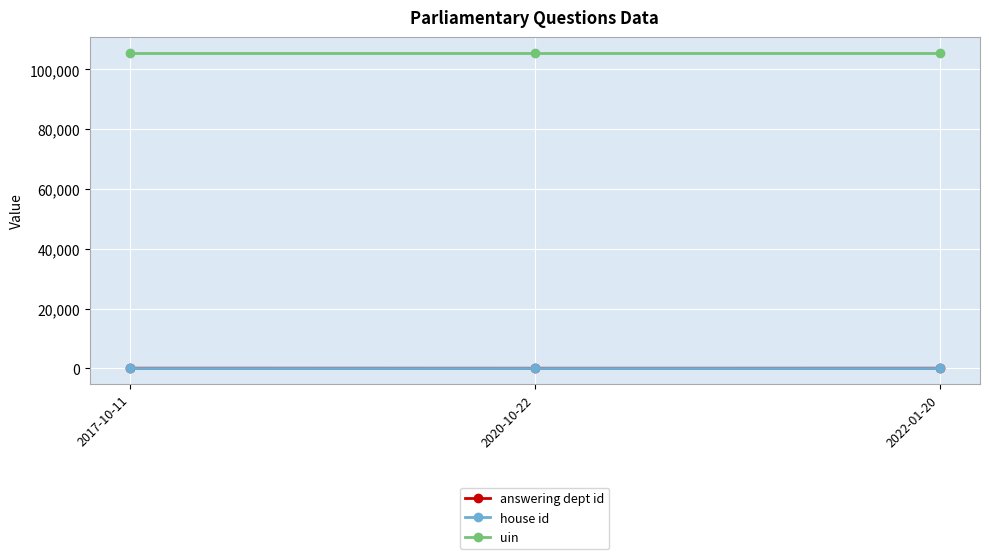

Is the value of uin at 2017-10-11 greater than the value of answering dept id at 2020-10-22?

Yes